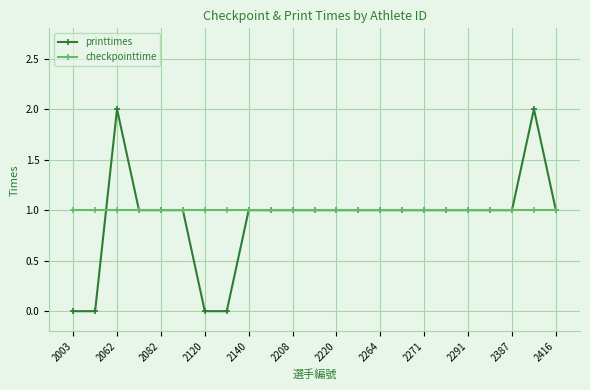

Which series has the widest spread of values?

printtimes